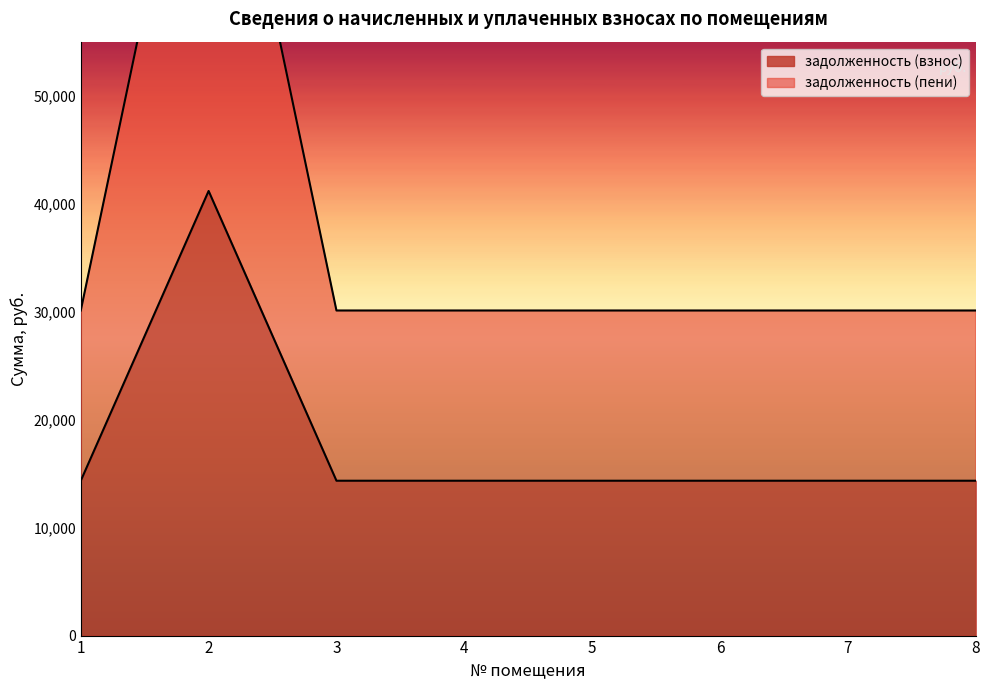

Reading right to left, what are all the values shown in this chart?

задолженность (взнос): 8=14340.2	7=14340.2	6=14340.2	5=14340.2	4=14340.2	3=14340.2	2=41173.9	1=14340.2
задолженность (пени): 8=30104.0	7=30104.0	6=30104.0	5=30104.0	4=30104.0	3=30104.0	2=86435.0	1=30104.0